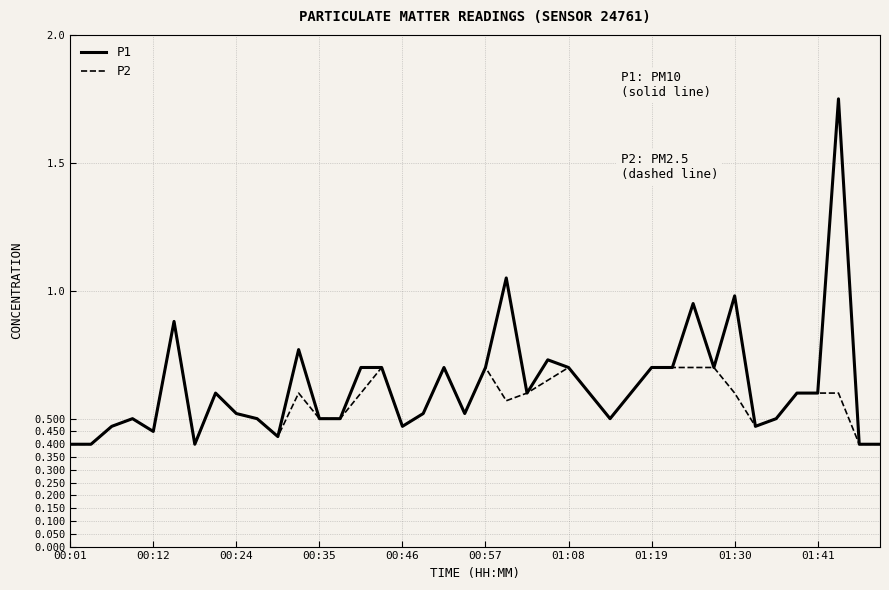

Which series has the widest spread of values?

P1